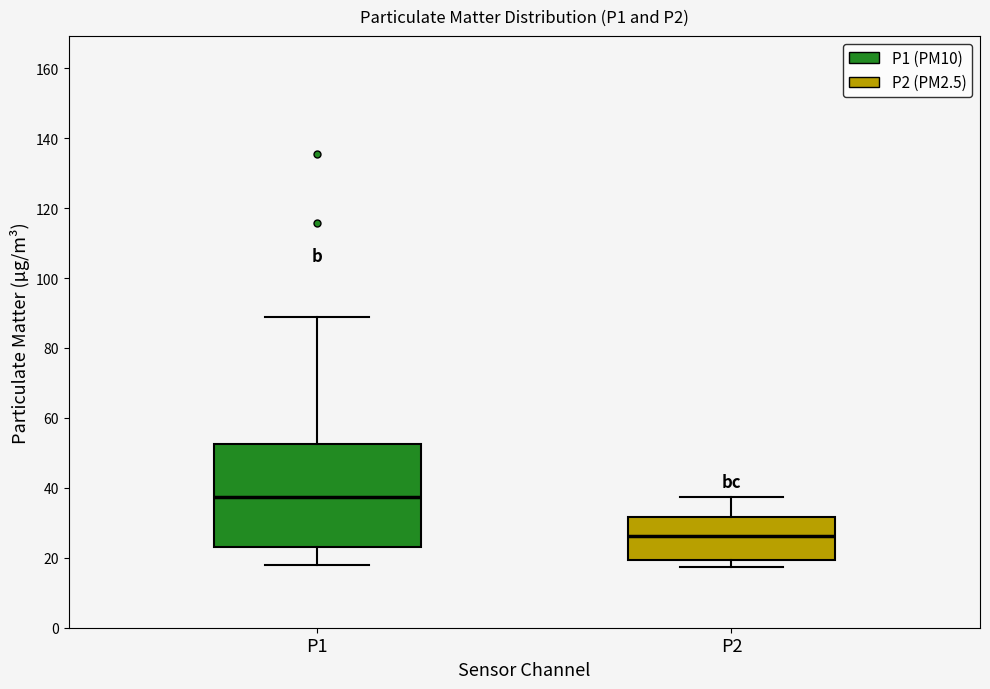

Which box has the lowest median line?

P2